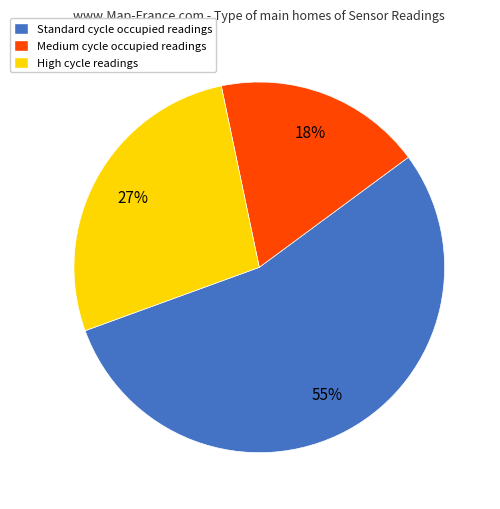

Does any single category account for the majority?

Yes